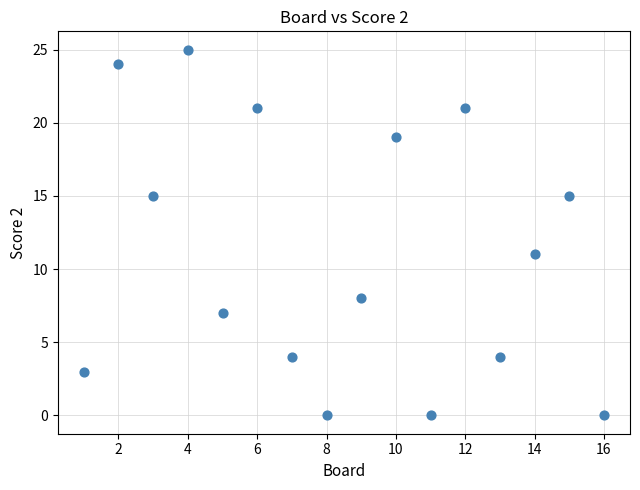

What is the range of X values (max minus min)?

15